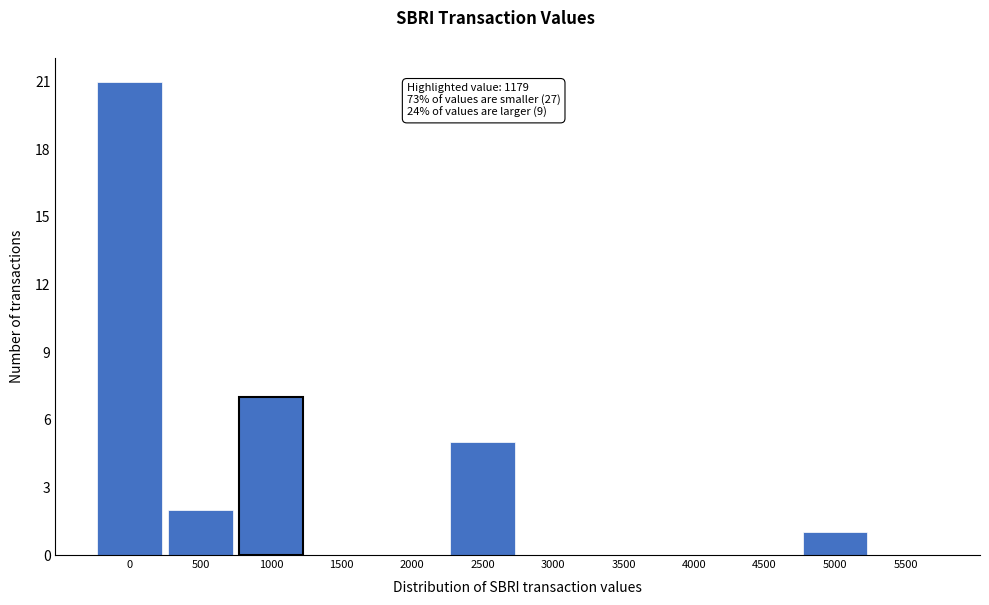

Reading left to right, list all the values displayed in this chart.

0=21	500=2	1000=7	1500=0	2000=0	2500=5	3000=0	3500=0	4000=0	4500=0	5000=1	5500=0